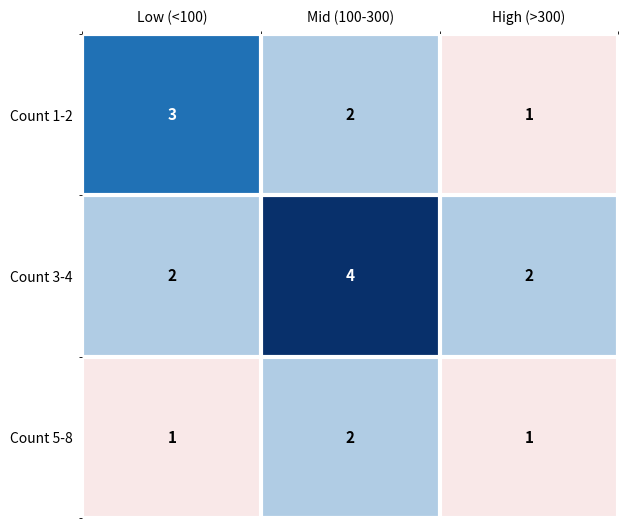

At Low (<100), list the series in order from smallest to largest.

Count 5-8, Count 3-4, Count 1-2